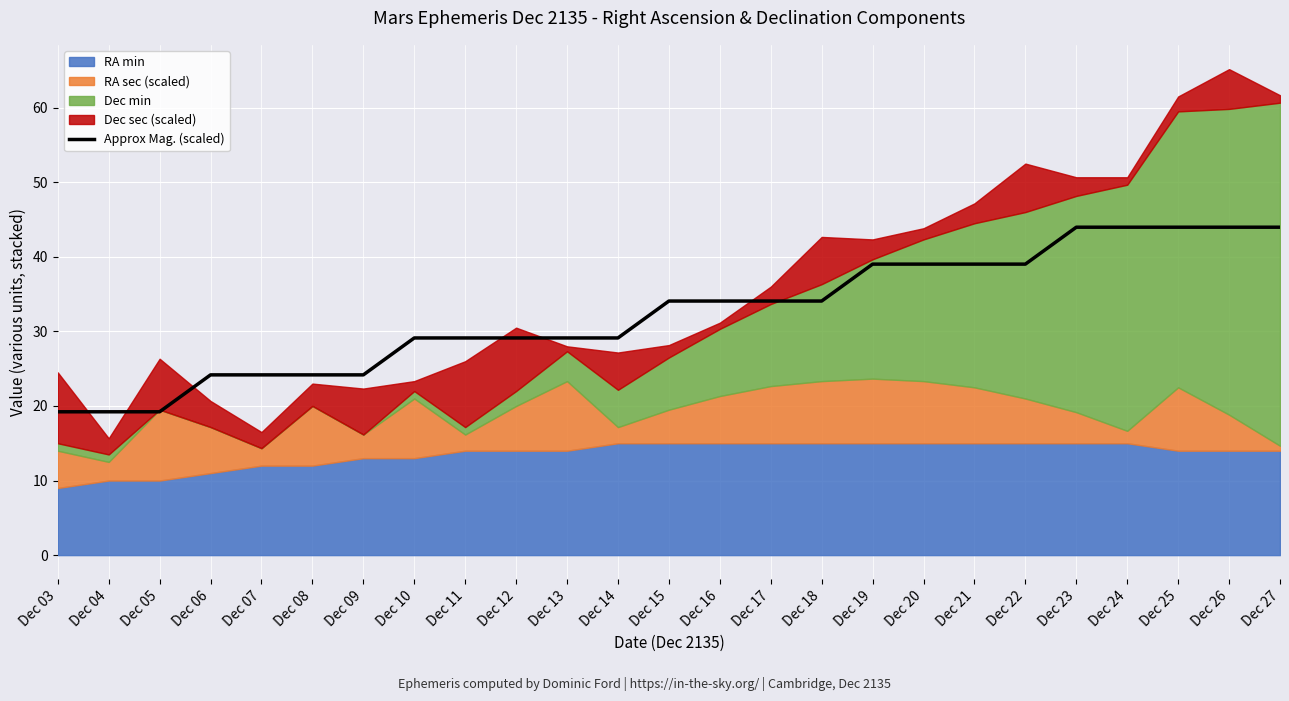

The value of Approx Mag. (scaled) at Dec 10 is 12.6. True or false?

False